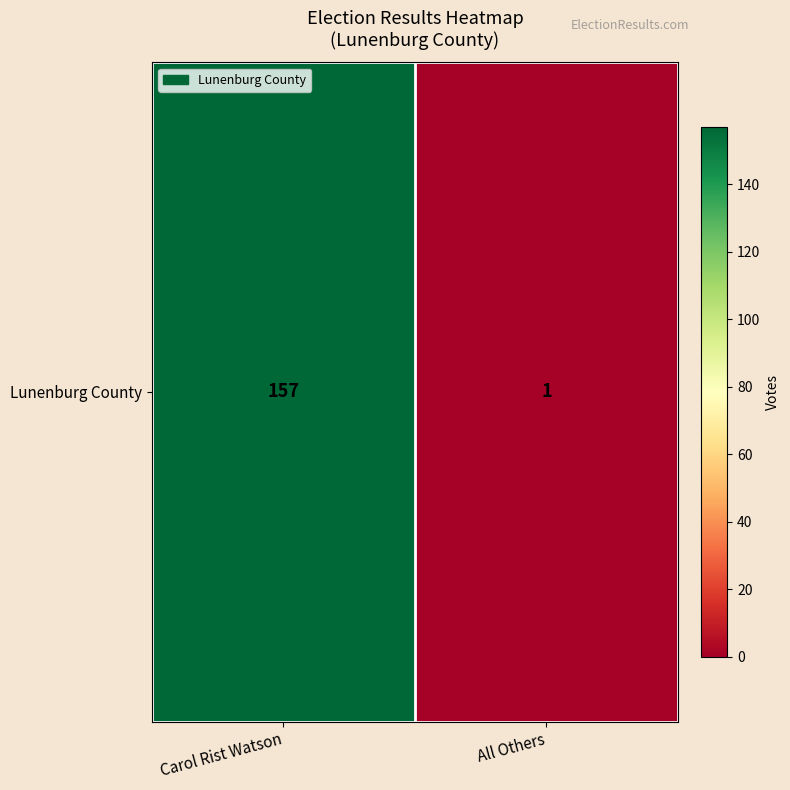

How many data points does each series have?

2